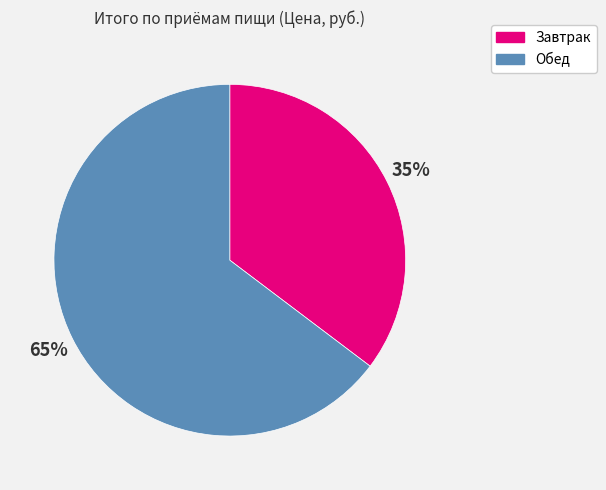

To the nearest percent, what is the combined percentage of Обед and Завтрак?

100%